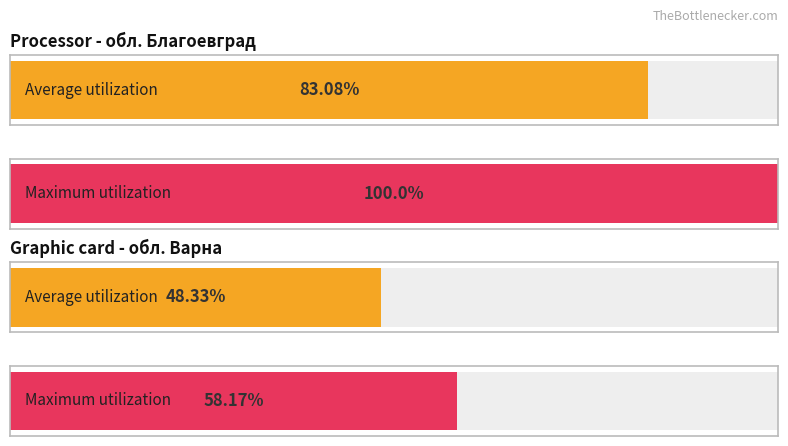

Which category has the highest value in the Average utilization series?

обл. Благоевград